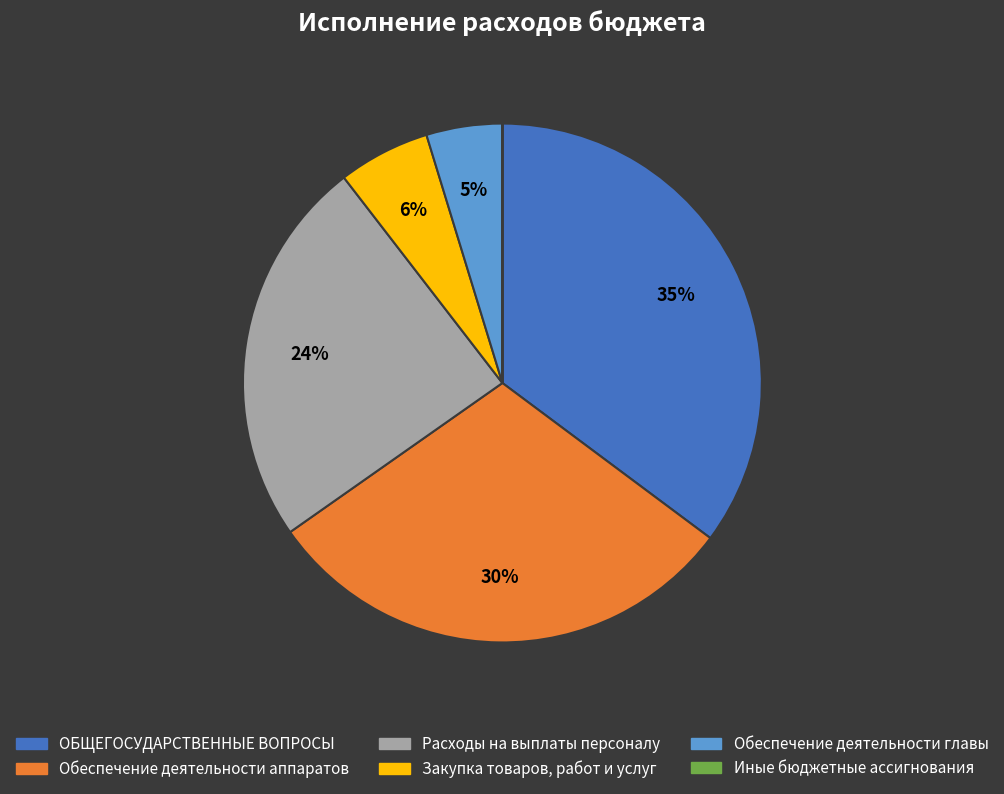

What is the ratio of the value at ОБЩЕГОСУДАРСТВЕННЫЕ ВОПРОСЫ to the value at Обеспечение деятельности аппаратов?

1.2